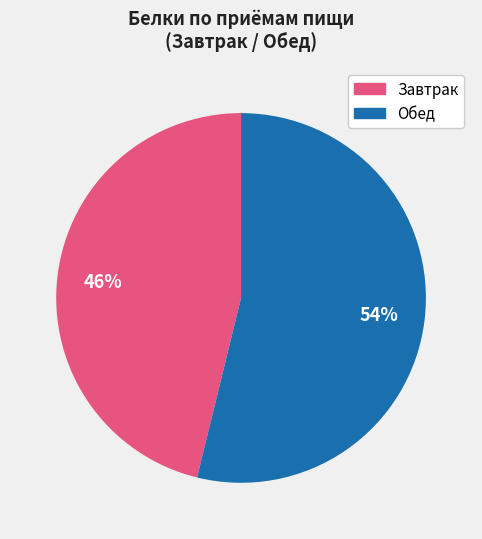

Is there a majority slice in this chart?

Yes